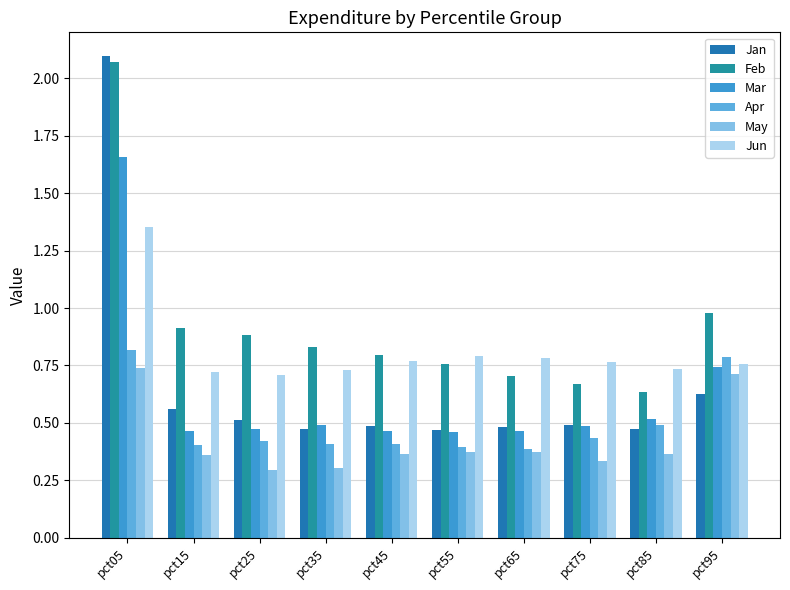

Which category has the lowest value across all series?

pct25